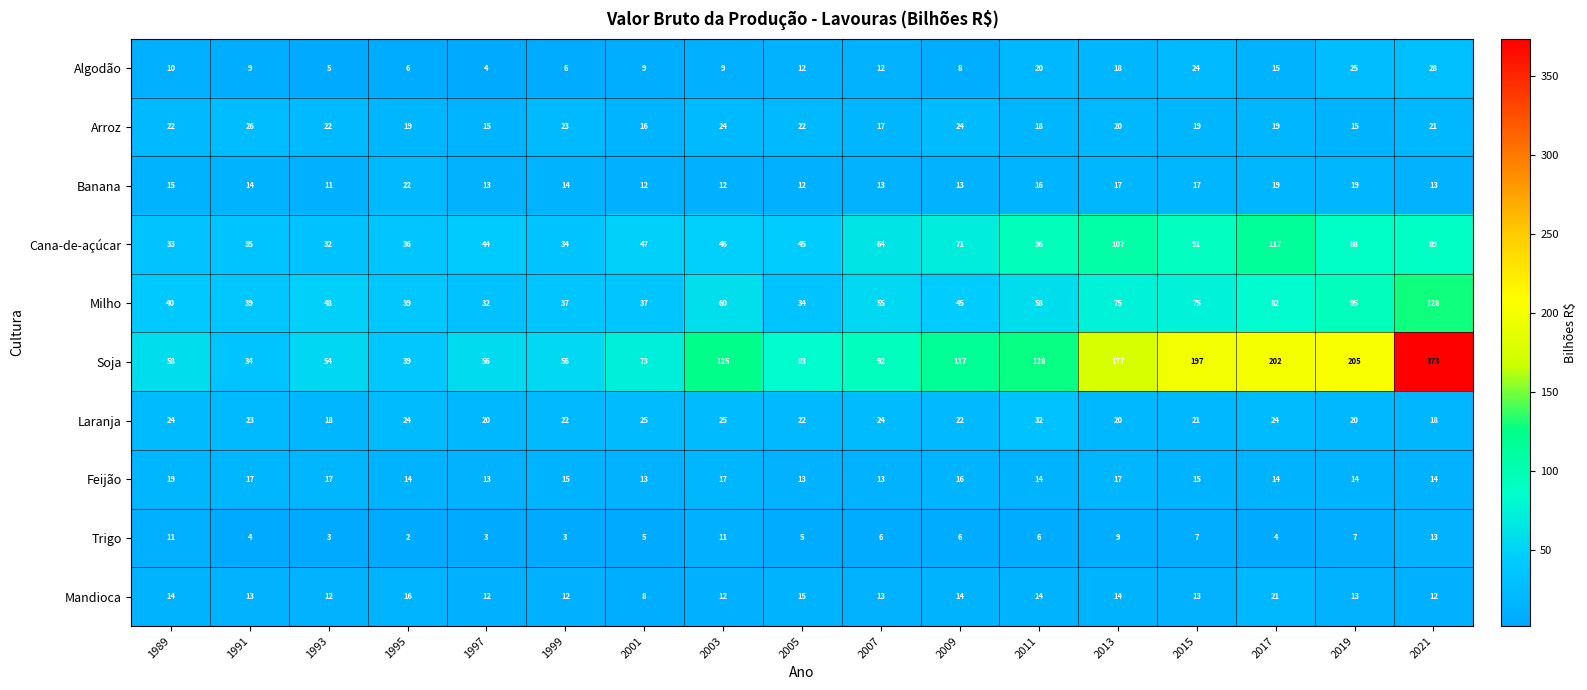

Is it true that Arroz equals 22 at 1989?

True